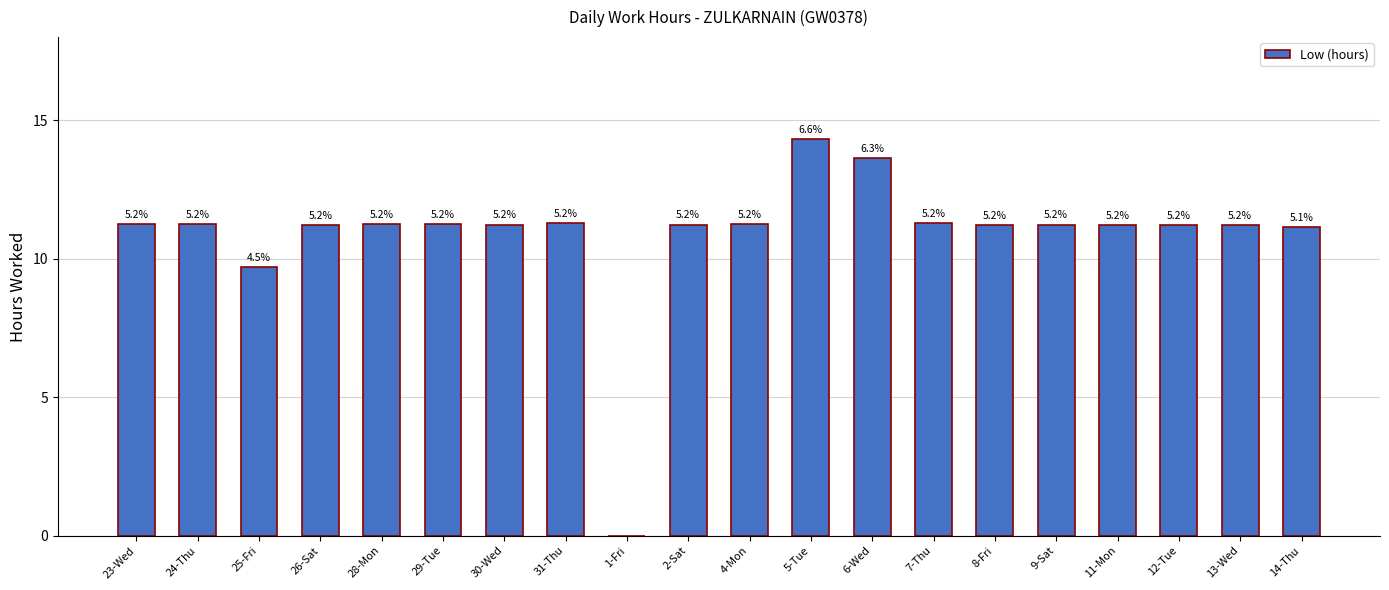

What is the maximum value shown in the chart?

14.3